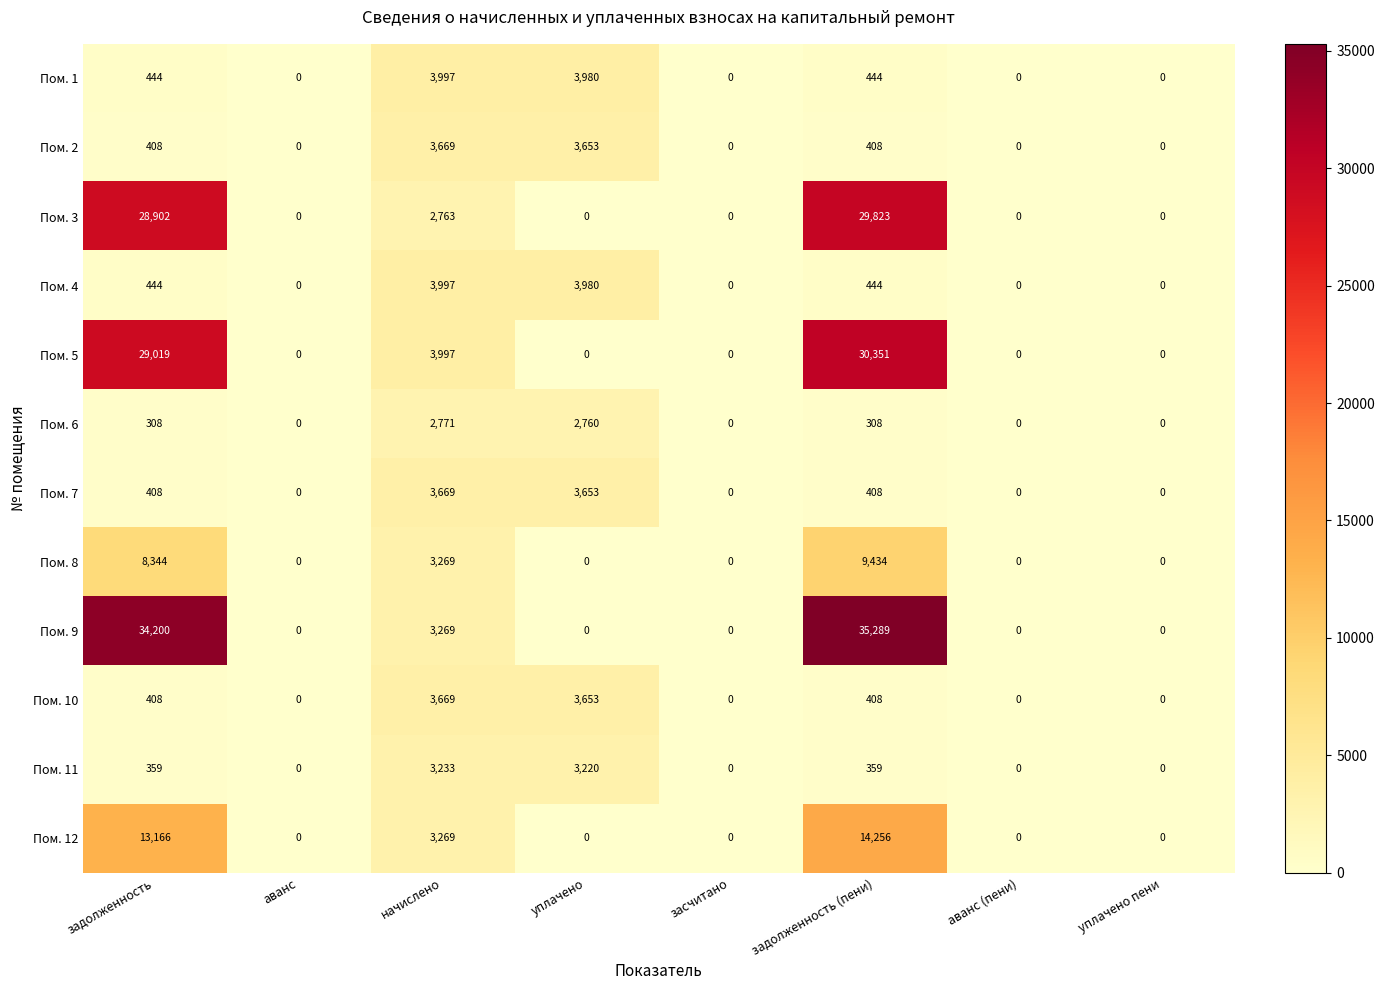

True or false: Пом. 9 has a value of 51924 at задолженность (пени).

False